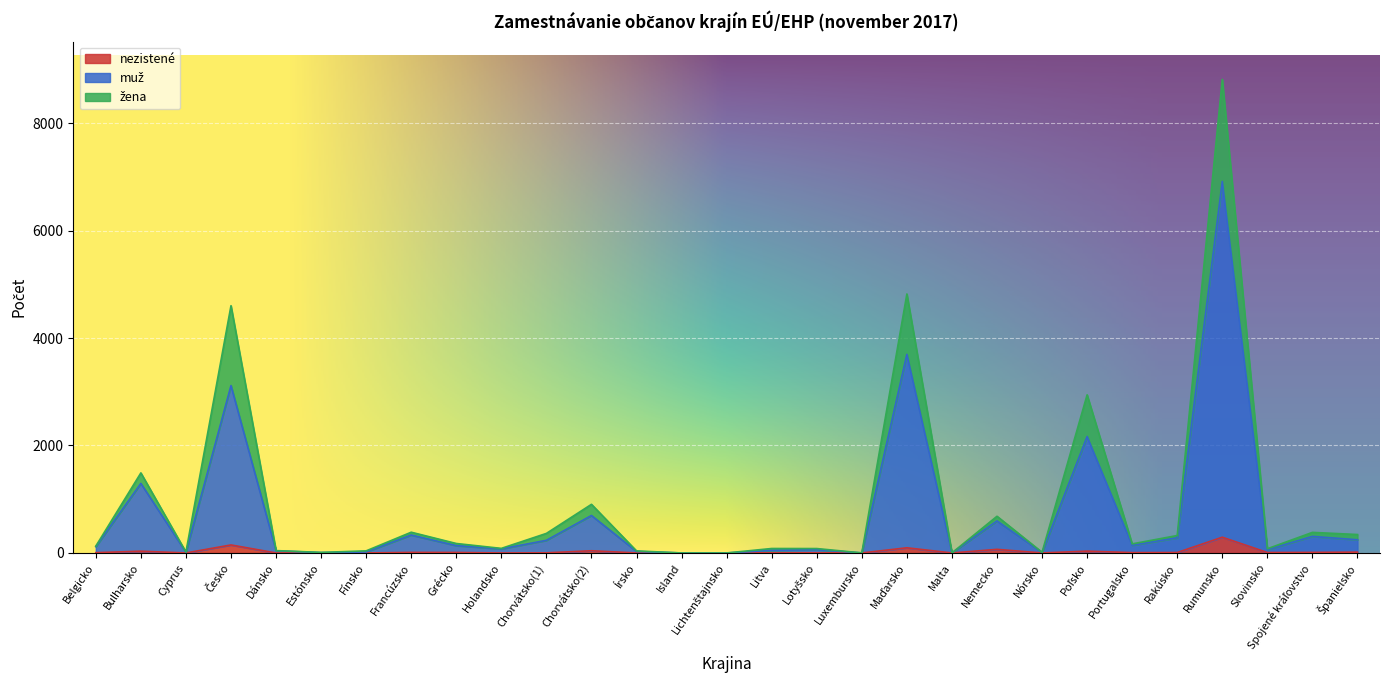

True or false: nezistené has more than 0 interior local peaks.

True